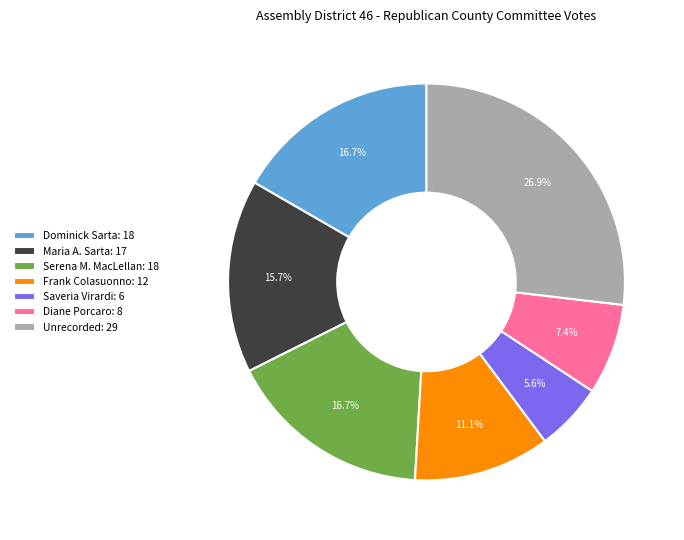

Is Frank Colasuonno the majority of the pie?

No